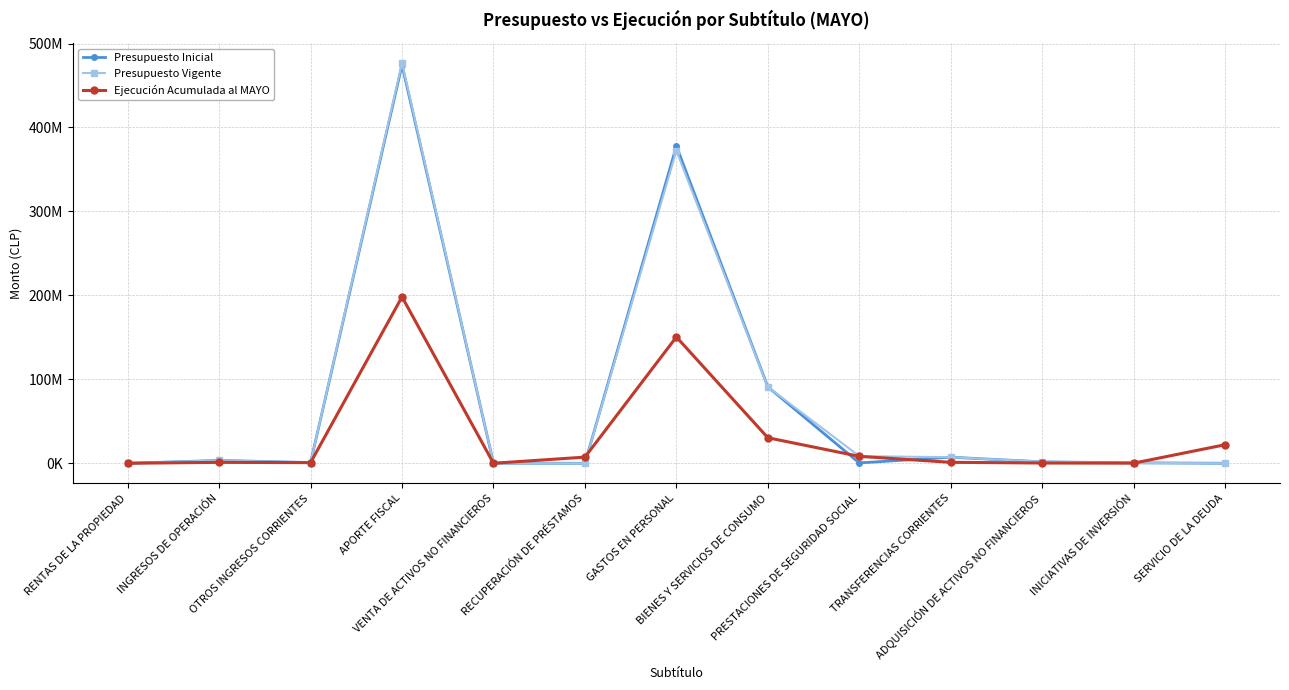

Which series has the widest spread of values?

Presupuesto Vigente